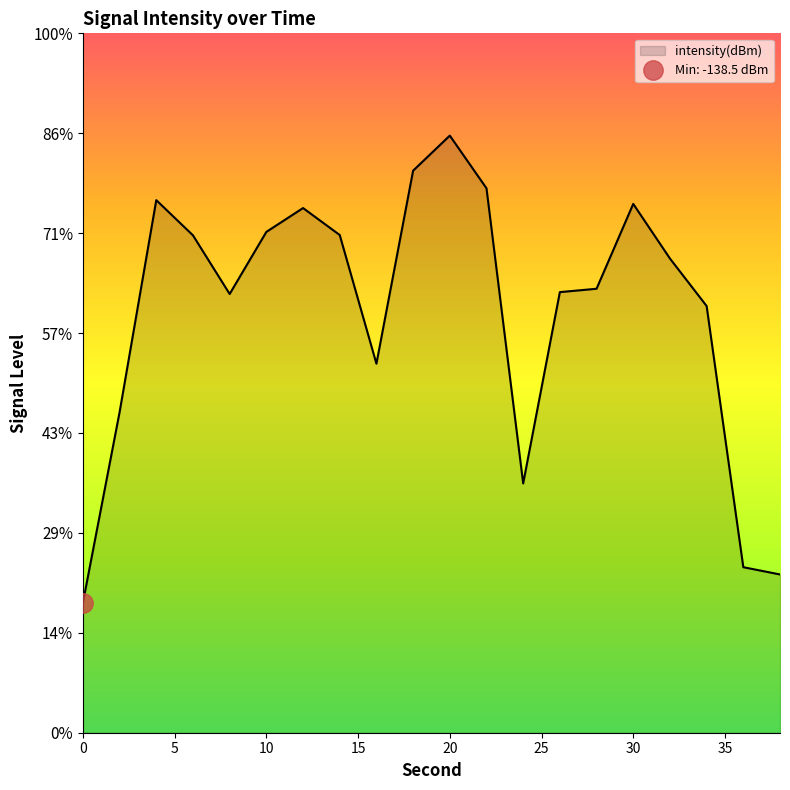

What is the smallest value displayed?

-138.5